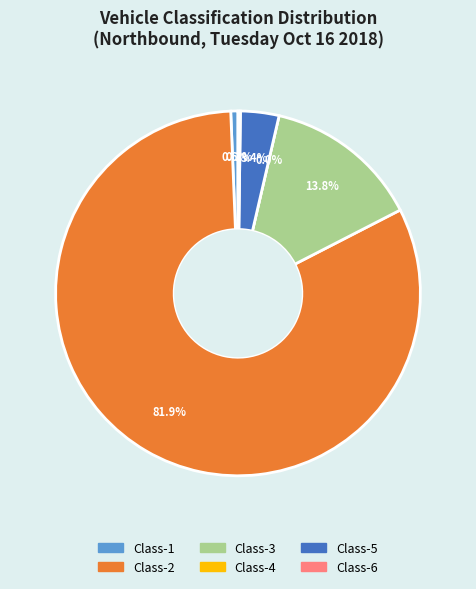

Count the number of slices in the pie.

6